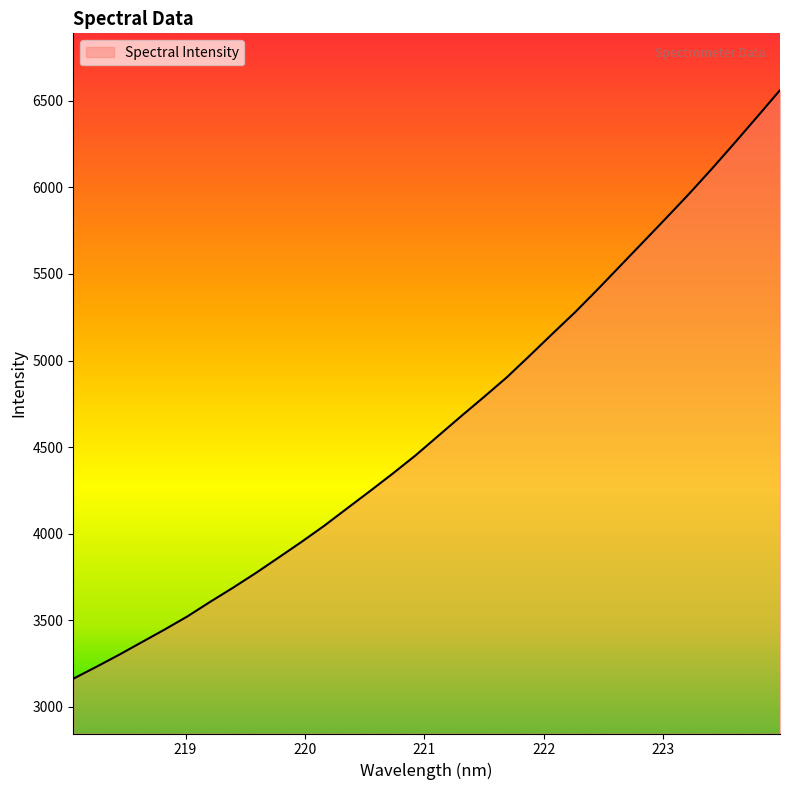

What is the difference between the maximum and minimum values?

3398.3